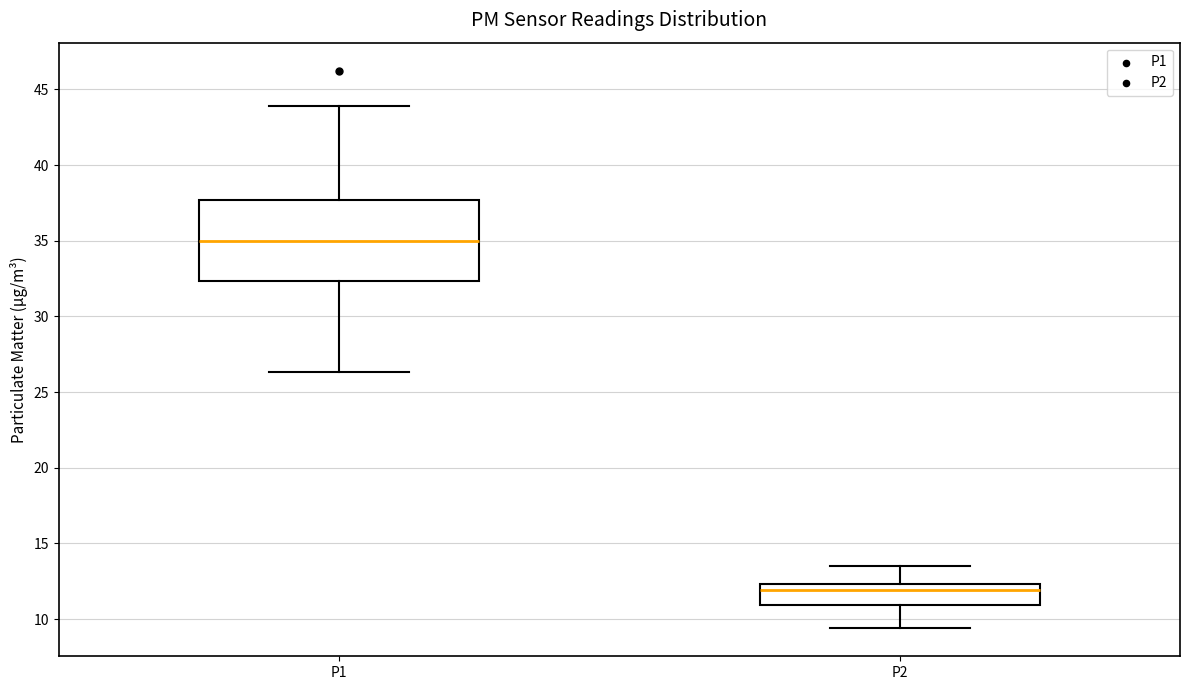

Where does the median line of the box for P2 sit on the y-axis? The values are not printed on the chart, so give them approximately, as read against the axis.

12.0